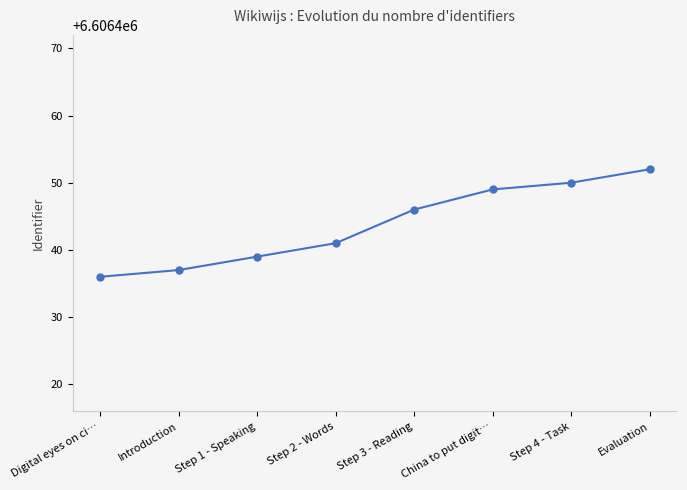

What is the label of the 5th point from the right?

Step 2 - Words